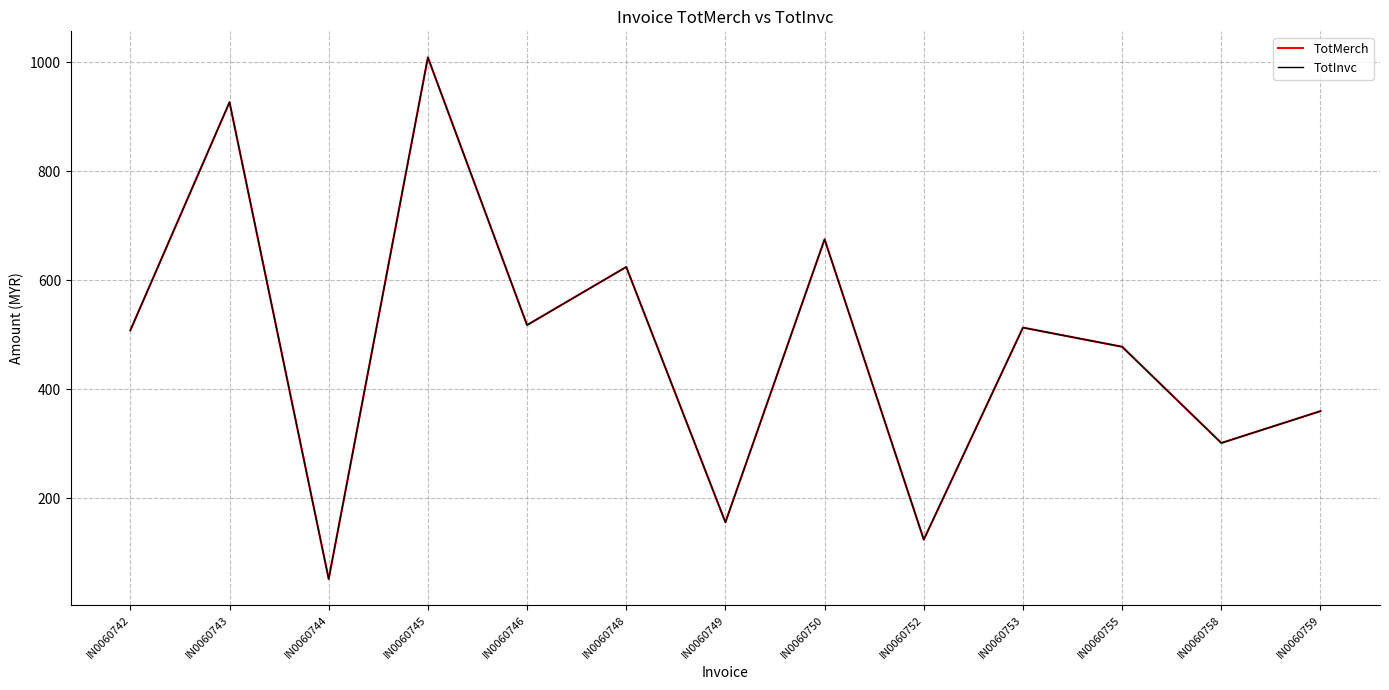

Reading left to right, what are all the values shown in this chart?

TotMerch: 508.2	926.4	52.3	1008.5	517.8	624.4	156.3	675.1	124.6	513.2	478.1	301.7	360.1
TotInvc: 508.2	926.4	52.3	1008.5	517.8	624.4	156.3	675.1	124.6	513.2	478.1	301.7	360.1